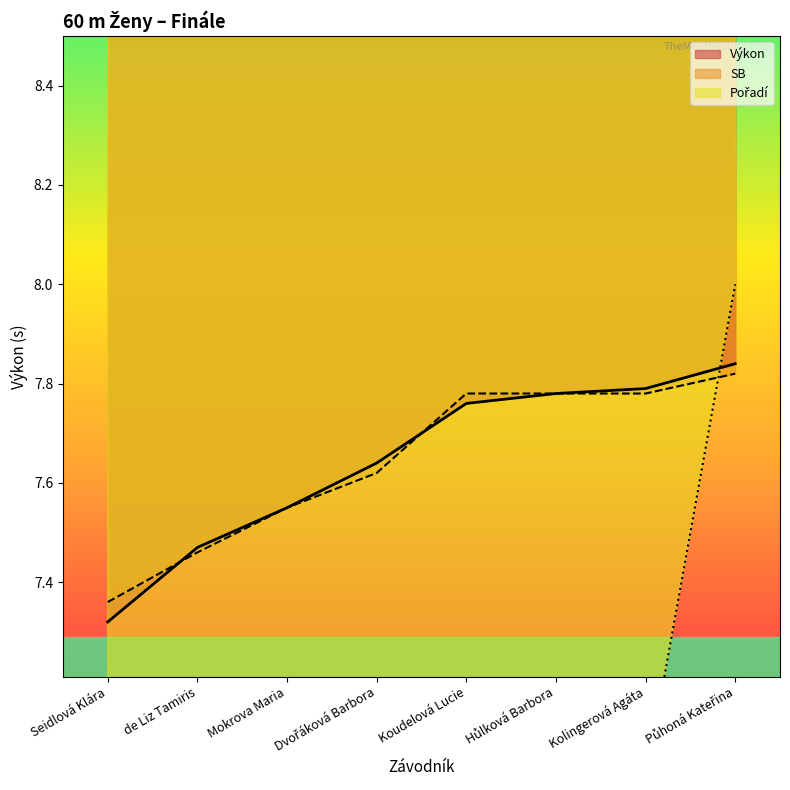

Which series has the largest range (max minus min)?

Pořadí